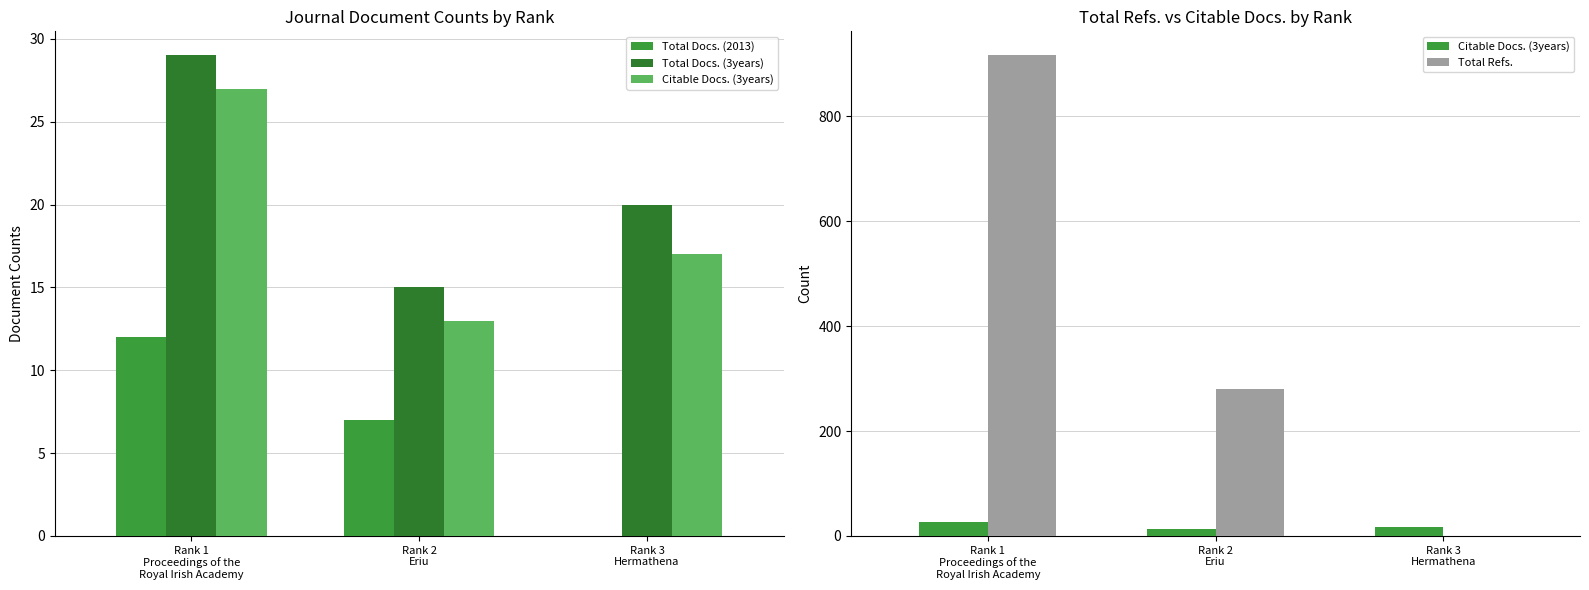

Reading left to right, what are all the values shown in this chart?

Total Docs. (2013): 12	7	0
Total Docs. (3years): 29	15	20
Citable Docs. (3years): 27	13	17
Total Refs.: 916	280	0